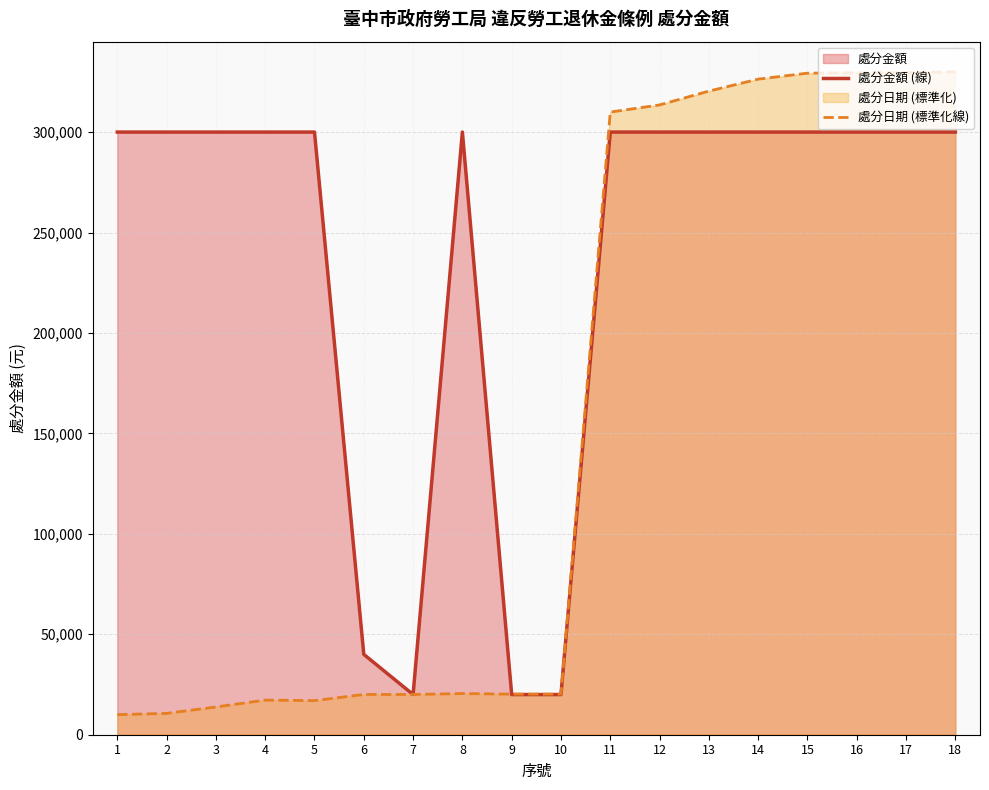

Which series has the widest spread of values?

處分日期 (標準化線)